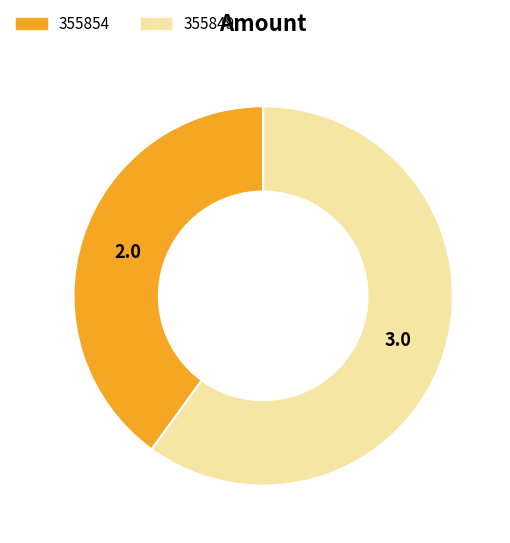

True or false: 355854 accounts for 48% of the total.

False